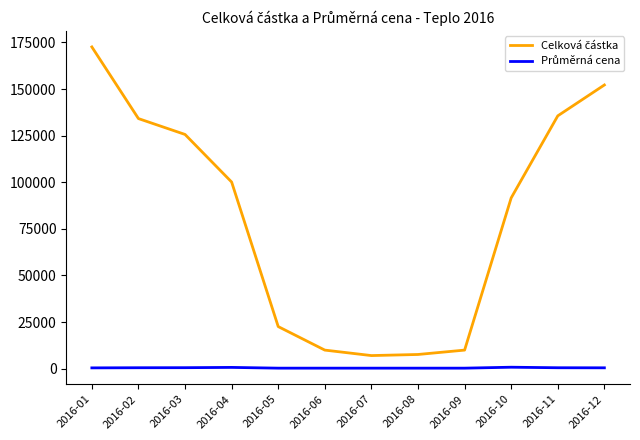

How many lines are shown in the chart?

2